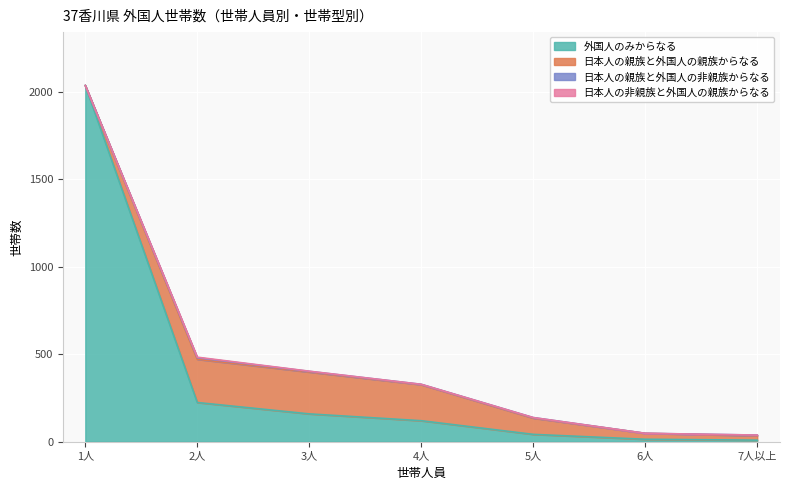

True or false: 日本人の非親族と外国人の親族からなる and 日本人の親族と外国人の非親族からなる cross at least once.

False